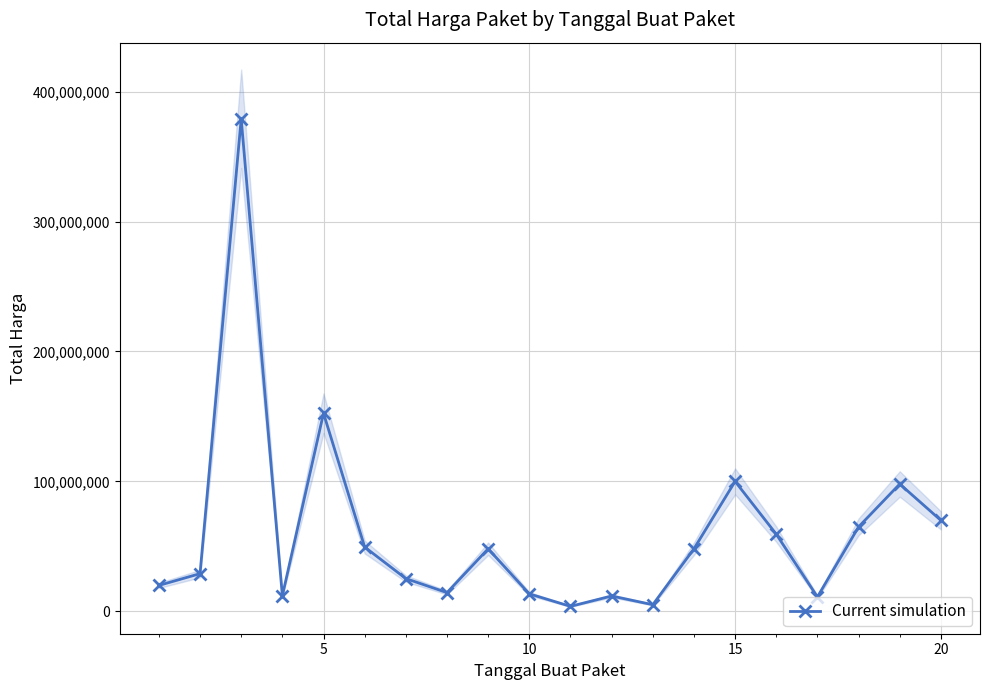

True or false: Current simulation has more than 0 interior local peaks.

True